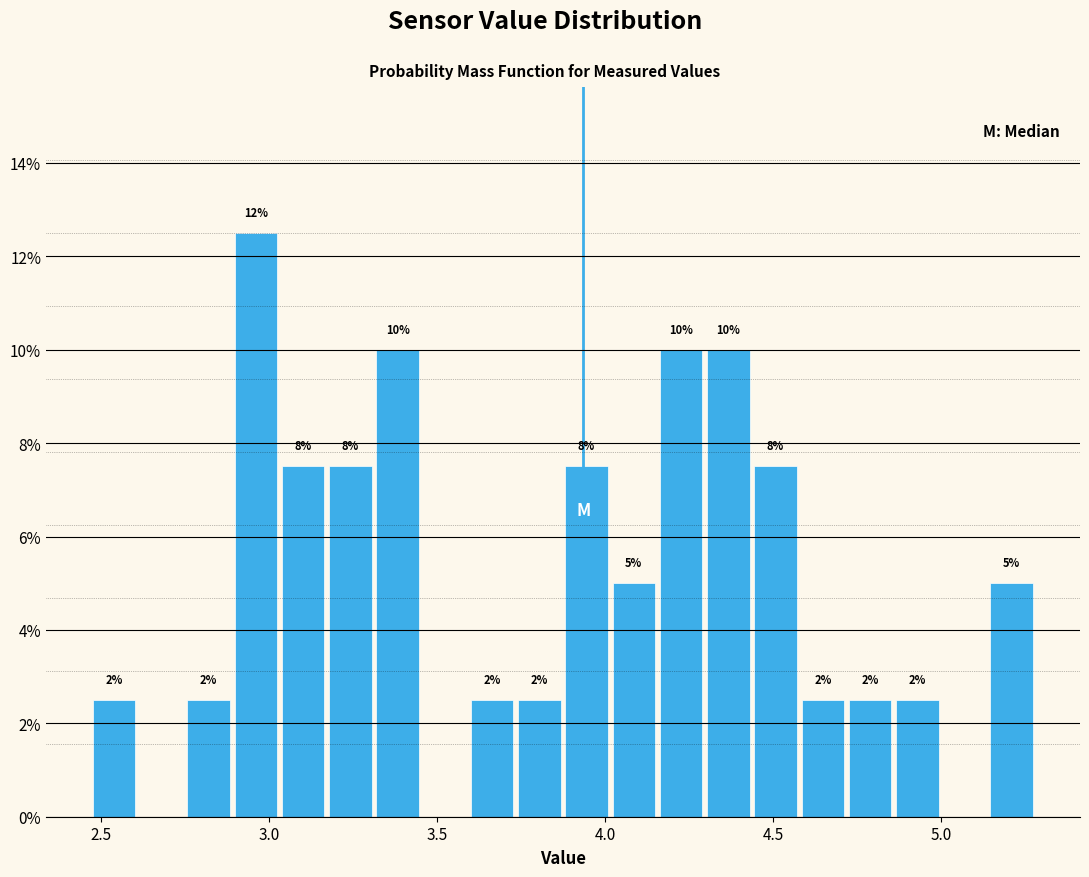

Read against the x-axis, roughly where is the centre of the tallest bar?

2.95